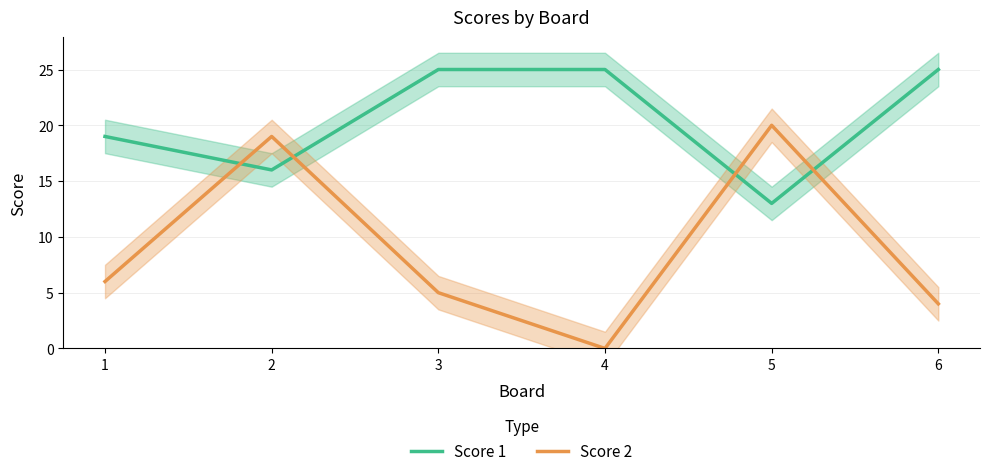

What is the average value of the Score 1 series?

20